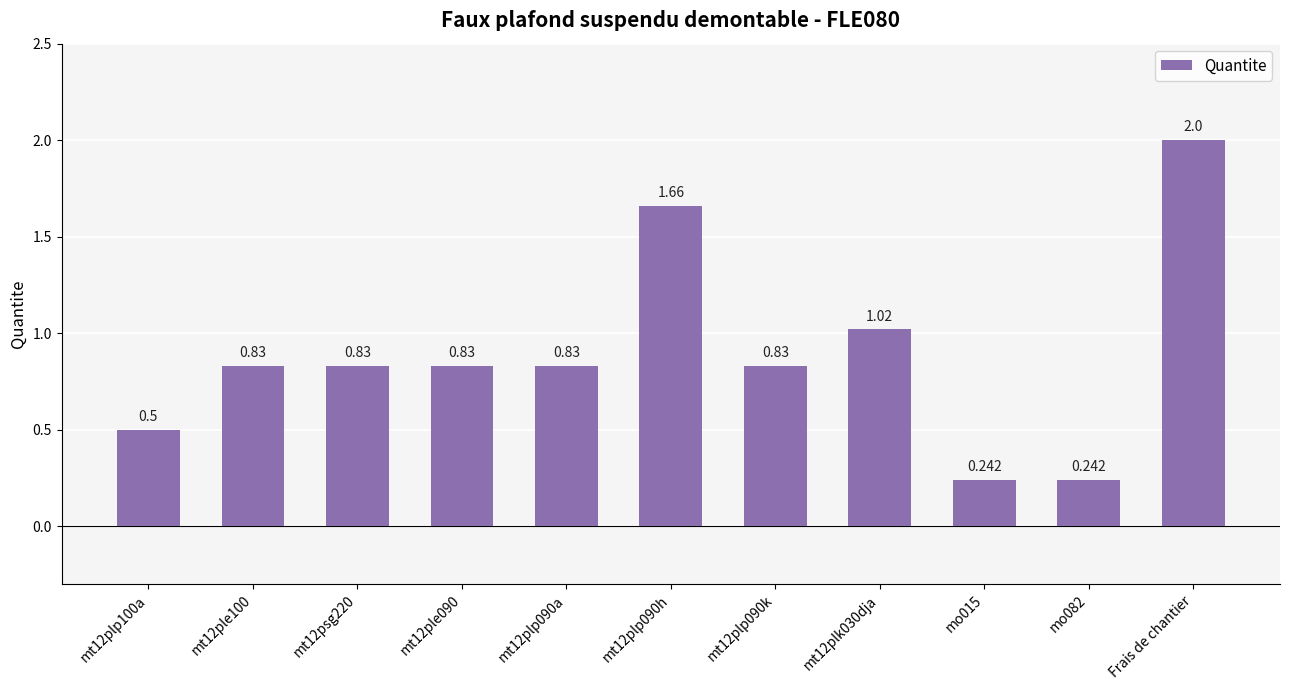

Which label corresponds to the largest value in the chart?

Frais de chantier